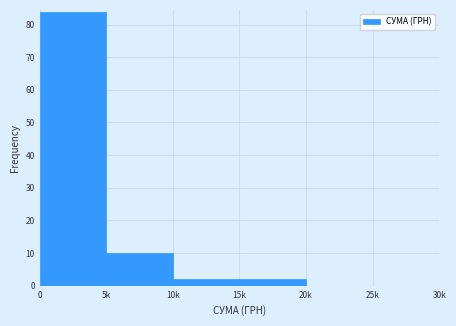

Reading right to left, list all the values displayed in this chart.

25k=0	20k=0	15k=2	10k=2	5k=10	0=84